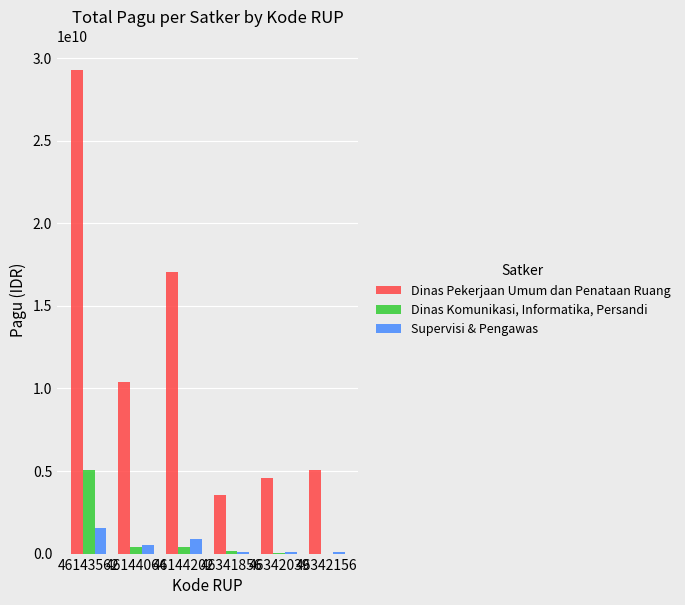

What is the average value of the Dinas Pekerjaan Umum dan Penataan Ruang series?

11648510342